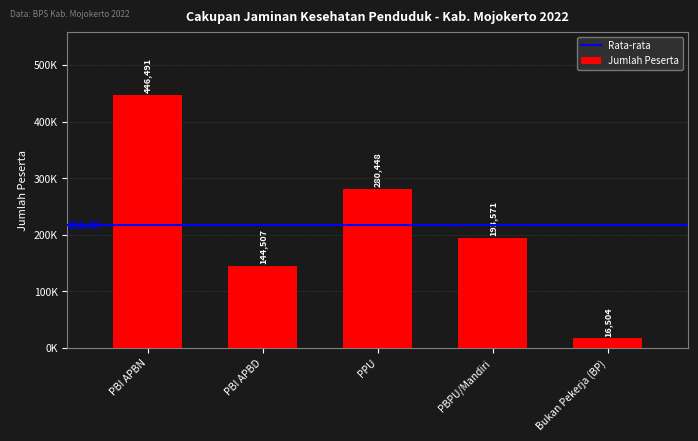

Rank the categories by value from highest to lowest.

PBI APBN, PPU, PBPU/Mandiri, PBI APBD, Bukan Pekerja (BP)